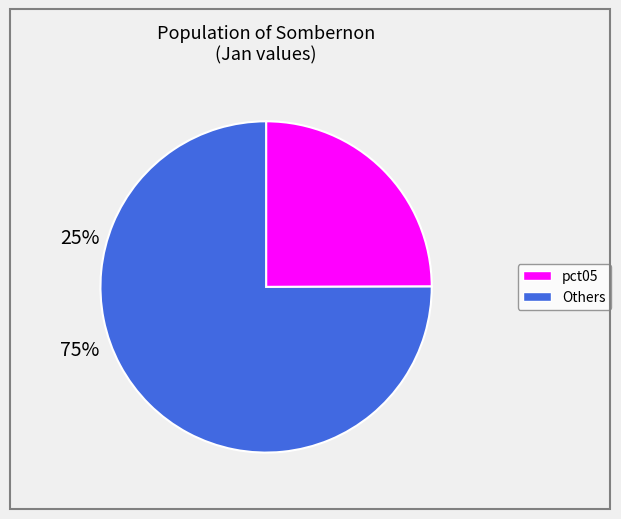

Does any single category account for the majority?

Yes